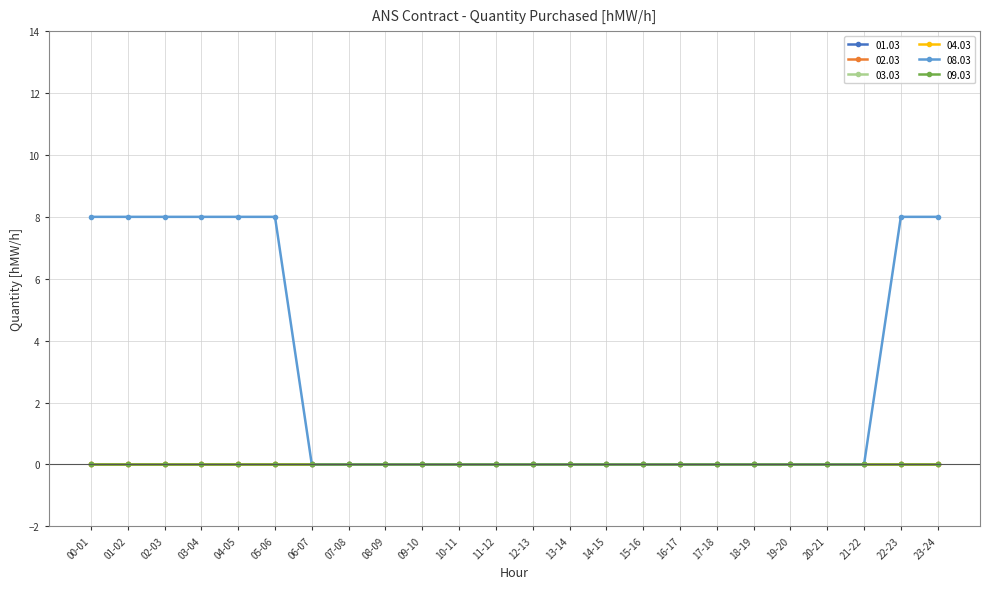

At which category is the sum across all series the highest?

00-01